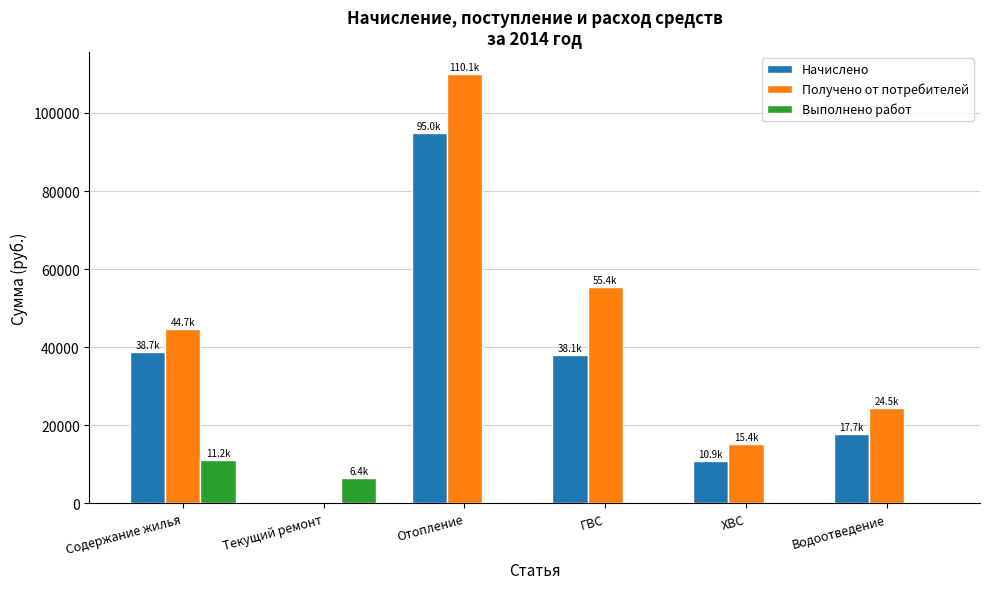

What is the maximum value shown in the chart?

110058.2